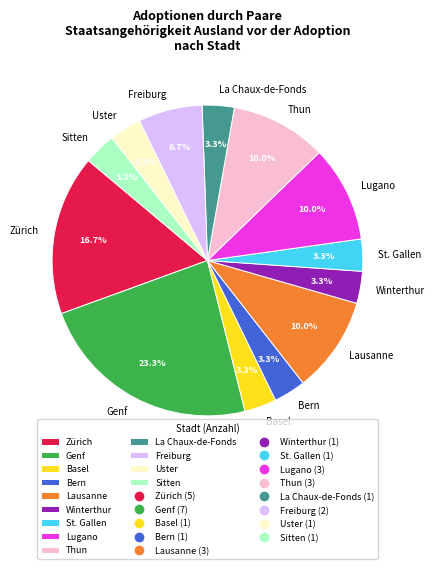

To the nearest percent, what is the combined percentage of Basel and Thun?

13%